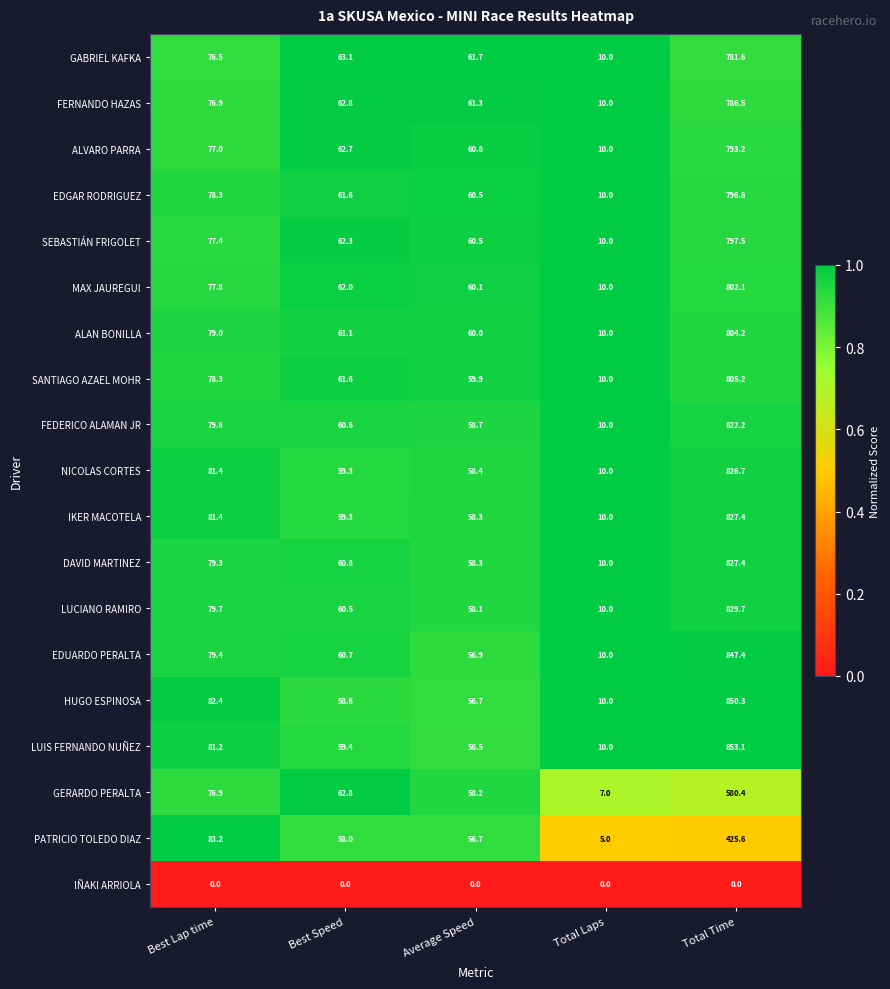

What is the total value across all series at Best Speed?

1097.2